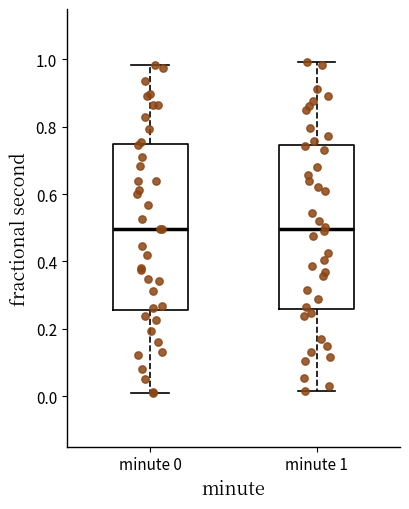

Where does the upper whisker of the box for minute 0 end on the y-axis? The values are not printed on the chart, so give them approximately, as read against the axis.

0.98